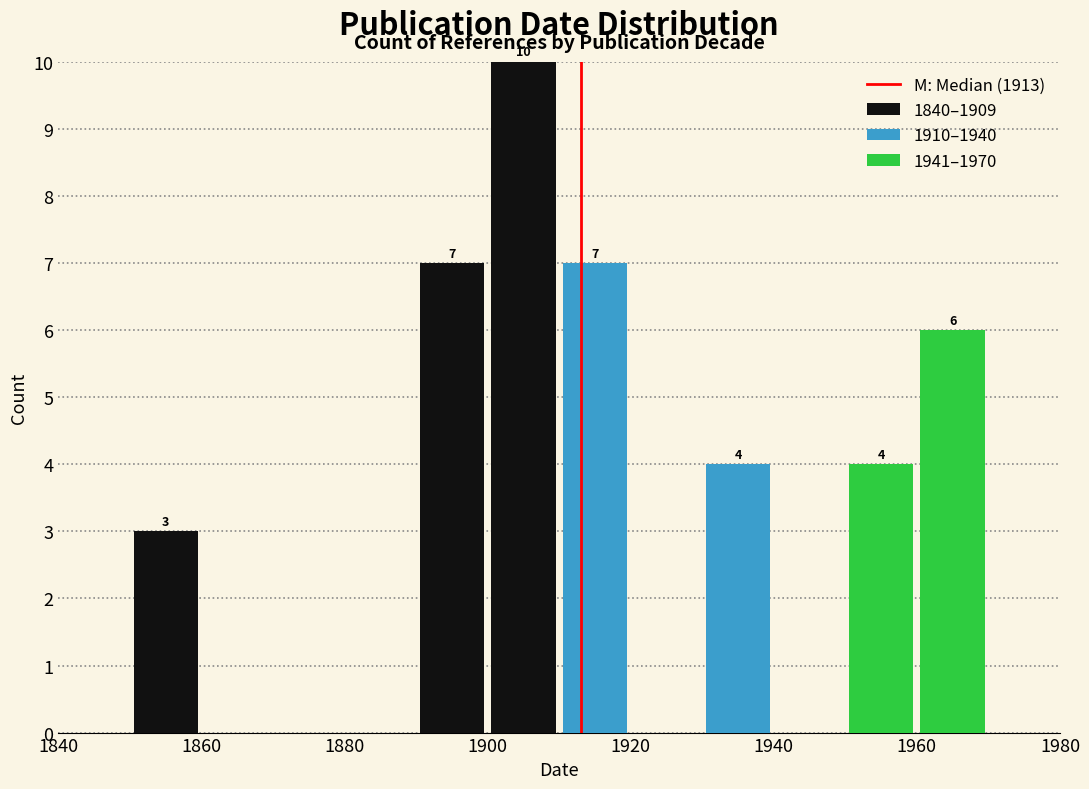

Which range on the x-axis has the tallest stacked bar (by total height)?

1900 to 1910